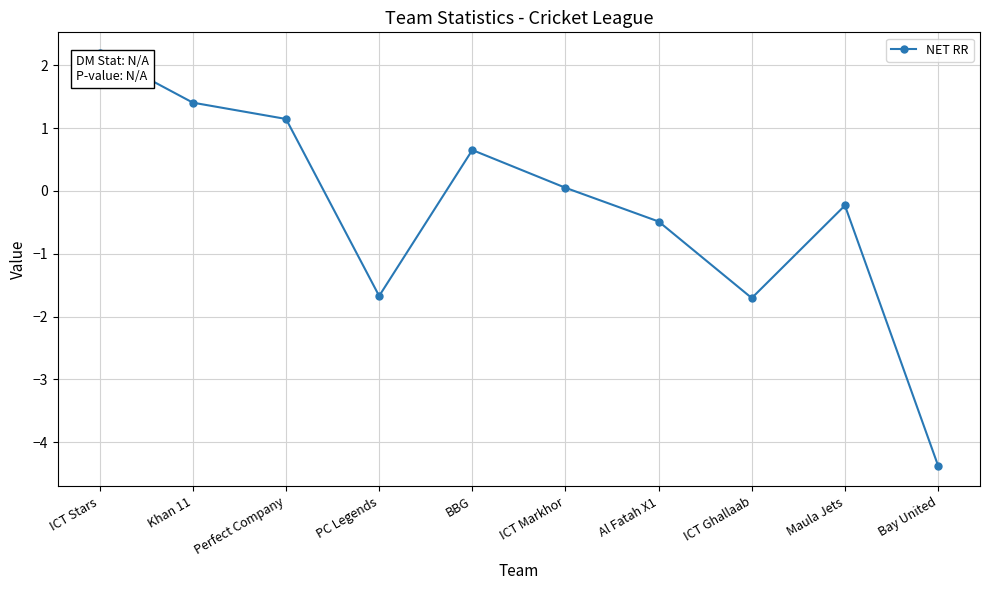

At which category does the chart reach its peak across all series?

ICT Stars